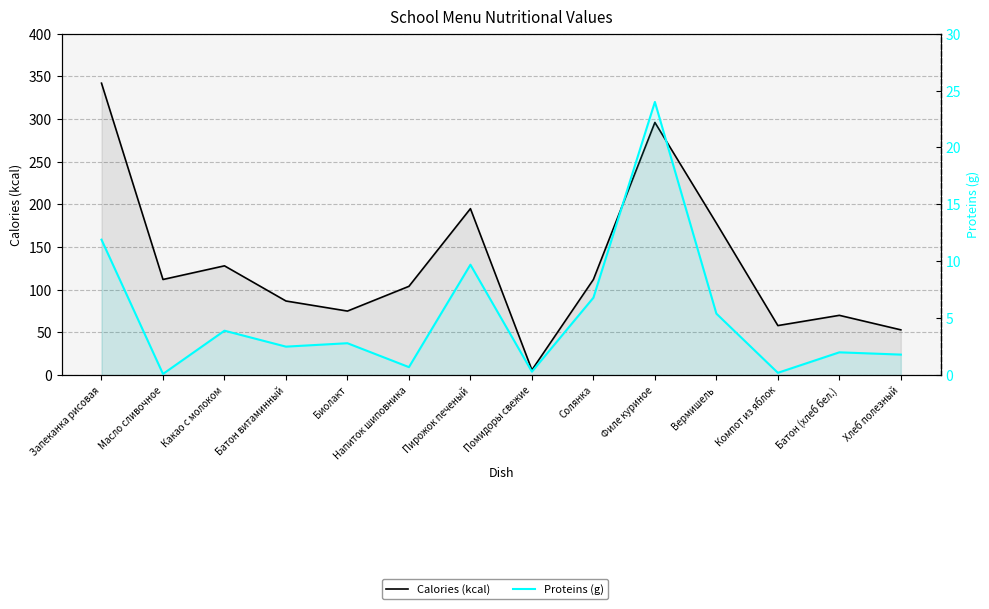

True or false: Proteins (g) has more than 0 interior local peaks.

True